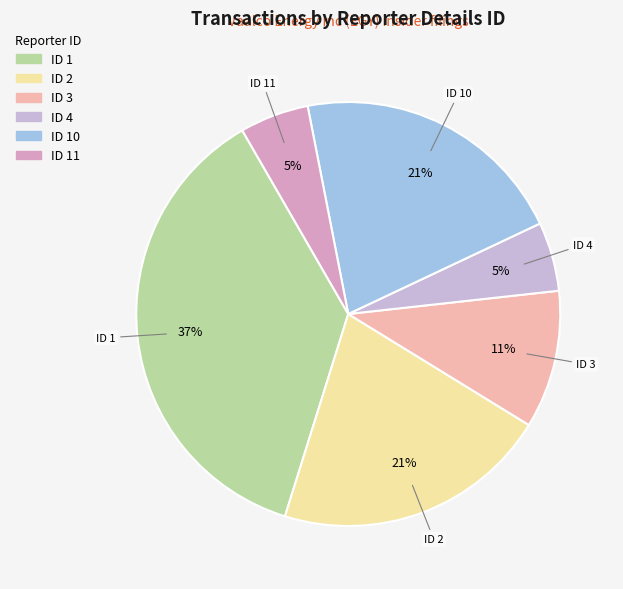

How many slices are in this pie chart?

6